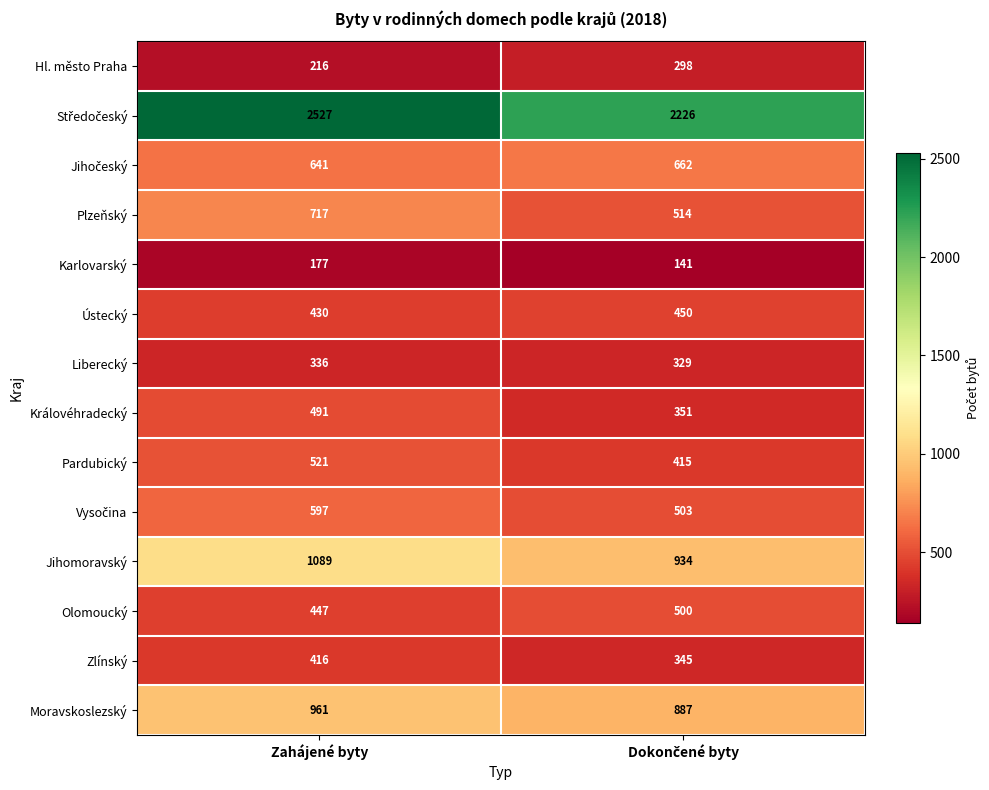

What is the smallest value displayed?

141